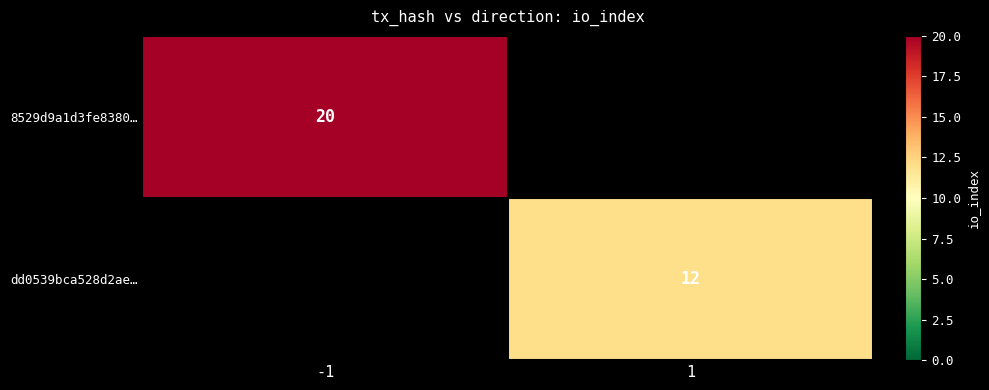

Is it true that 8529d9a1d3fe8380… equals 13 at -1?

False